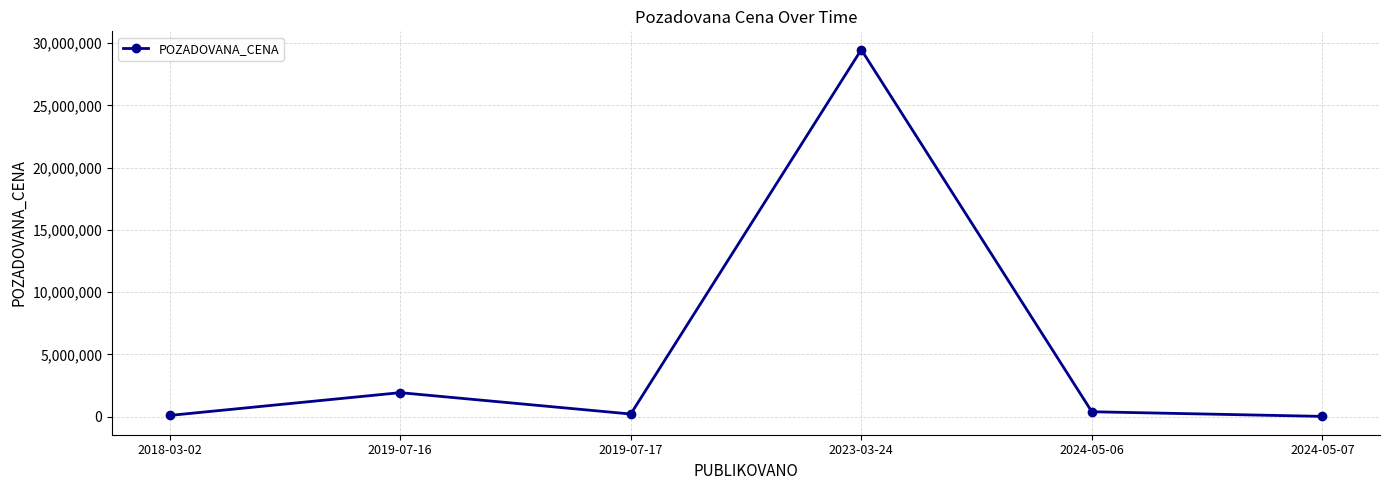

Is this an area chart (filled region under the line)?

No